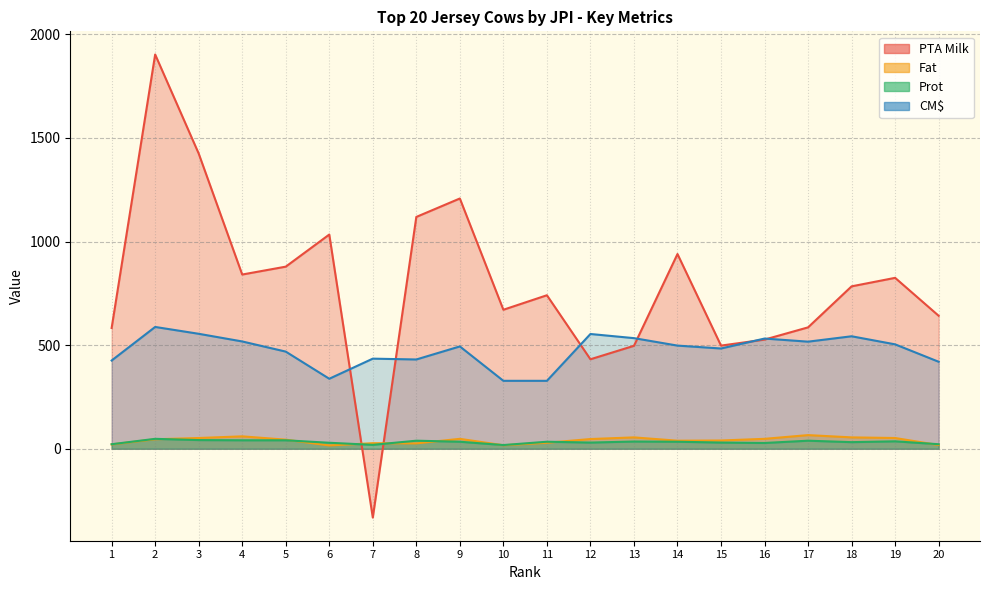

What is the average value of the CM$ series?

475